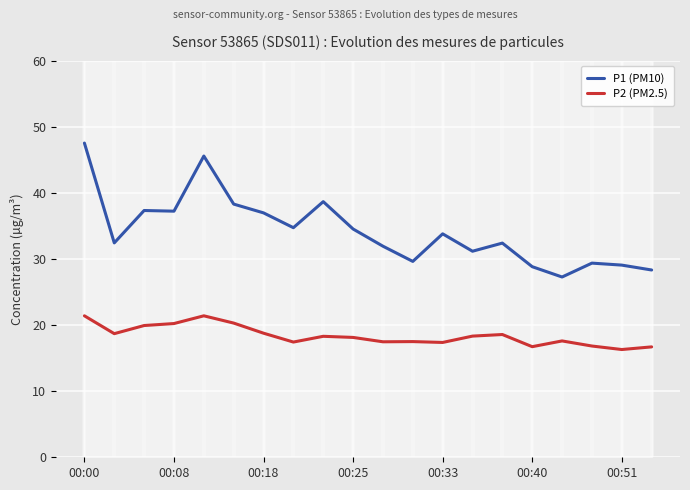

Between 00:00 and 14, which series saw the biggest shift?

P1 (PM10)